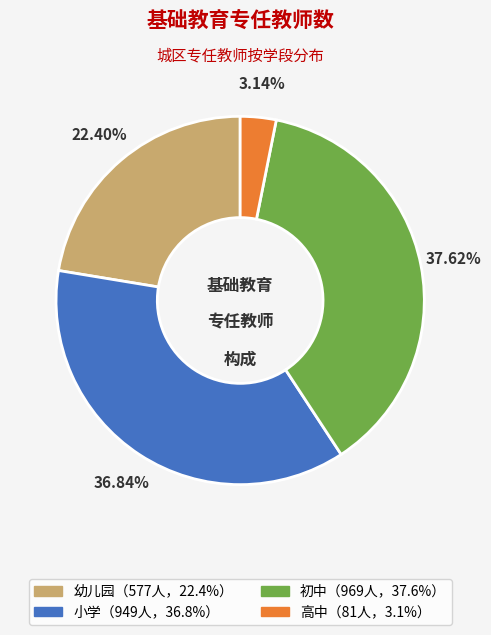

Does any single category account for the majority?

No